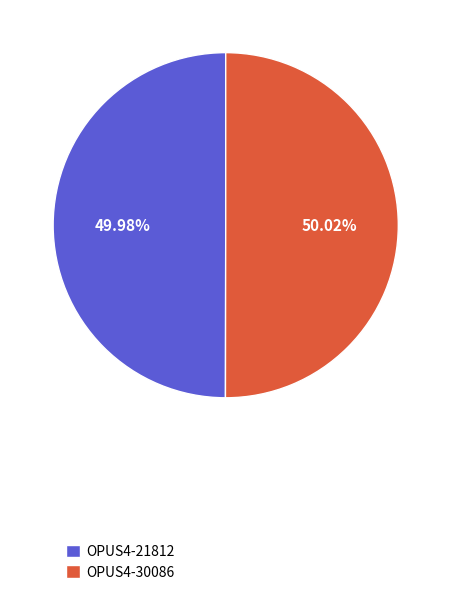

Is there a majority slice in this chart?

Yes